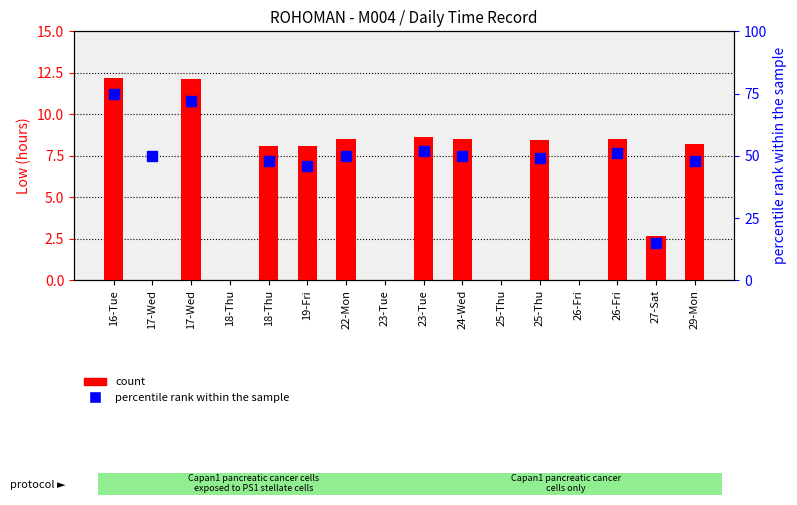

Are the bars grouped side by side (vs. stacked)?

No